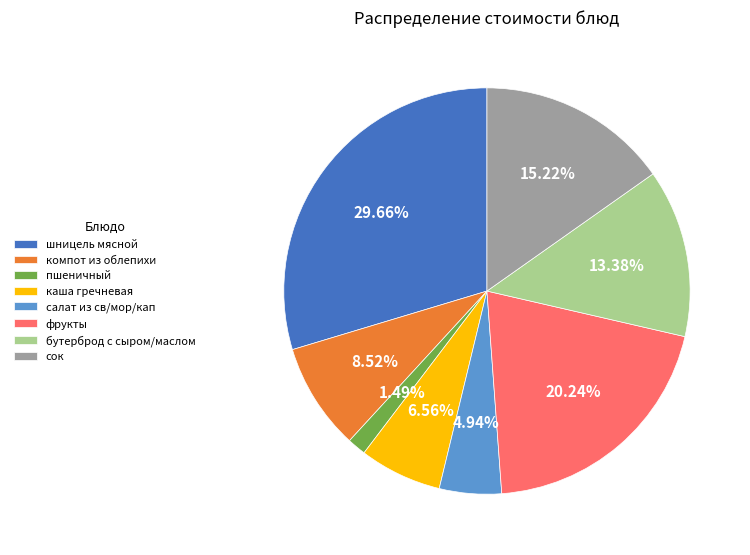

Does any single category account for the majority?

No